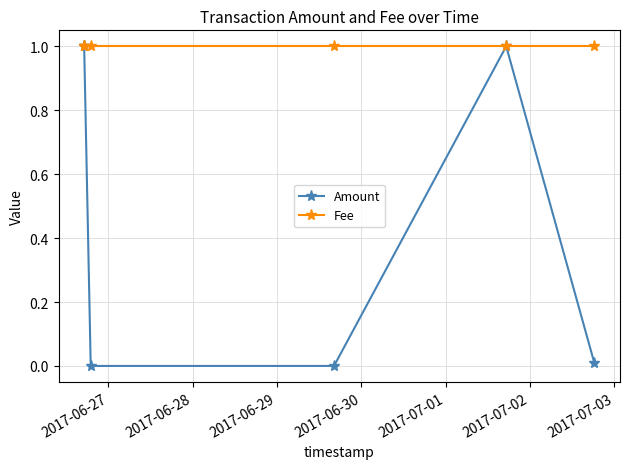

What is the maximum value for Fee?

1.0